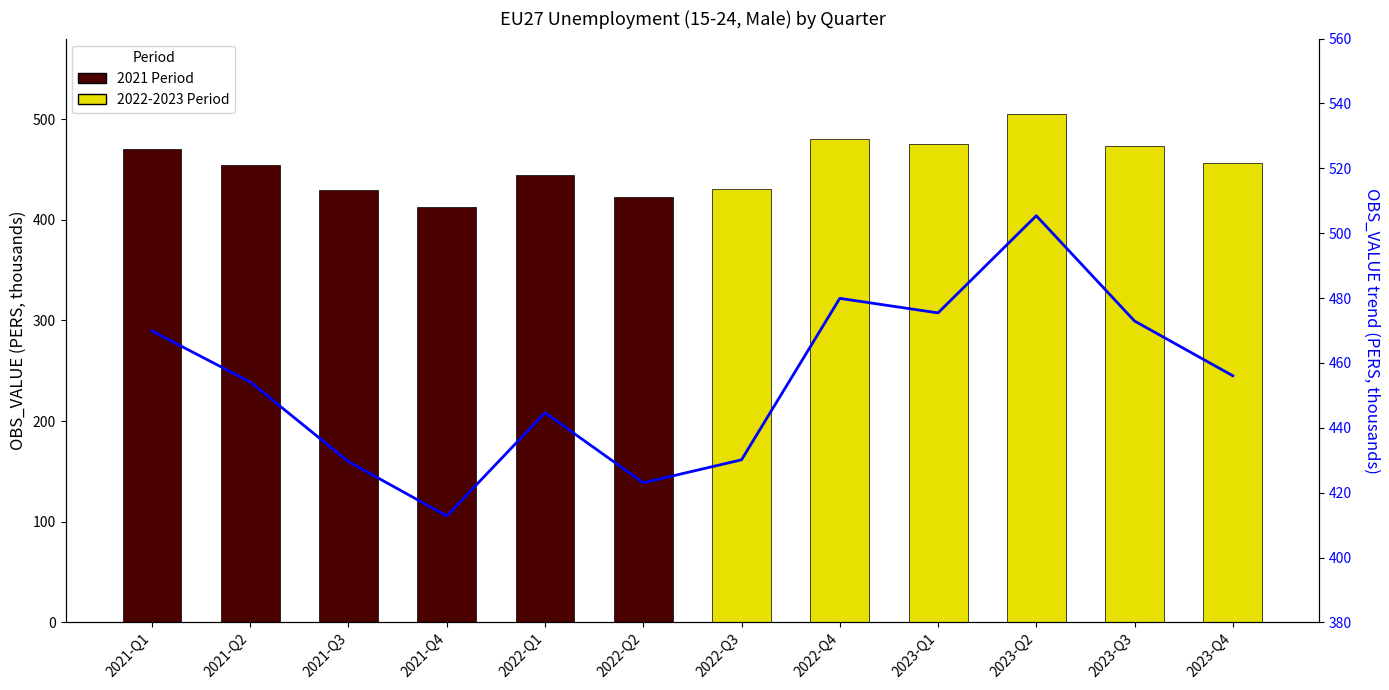

What is the difference between the values at 2021-Q3 and 2023-Q1?

45.9